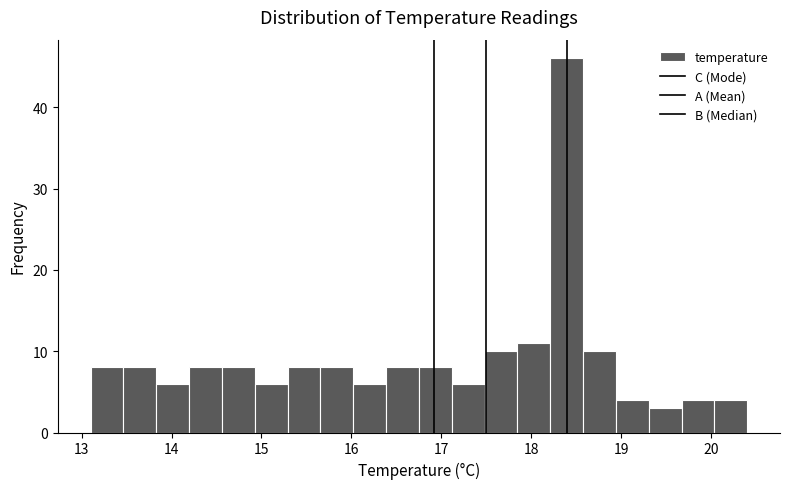

Read against the x-axis, roughly where is the centre of the tallest bar?

18.4